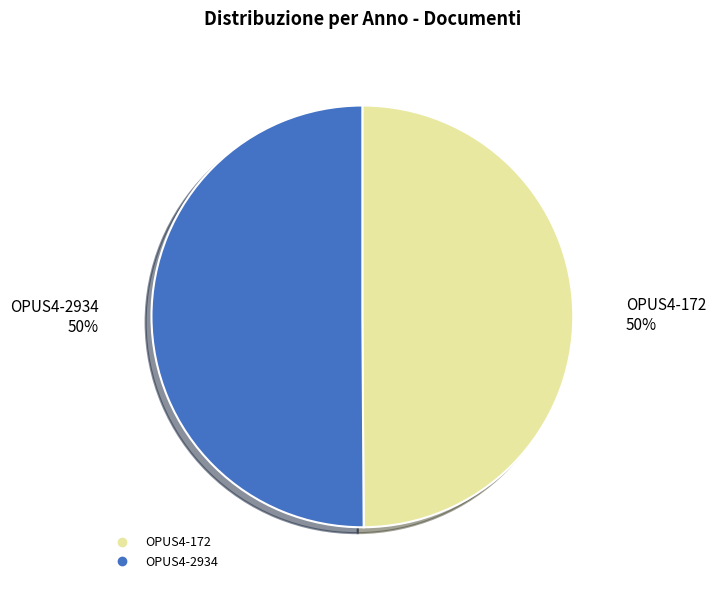

To the nearest percent, what is the combined percentage of OPUS4-172 and OPUS4-2934?

100%